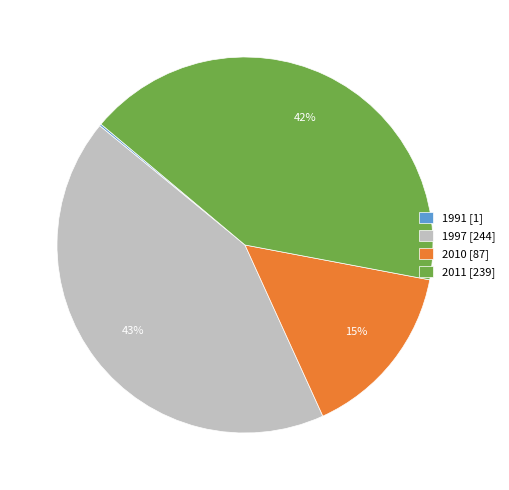

What percentage is the 2010 slice, to the nearest percent?

15%